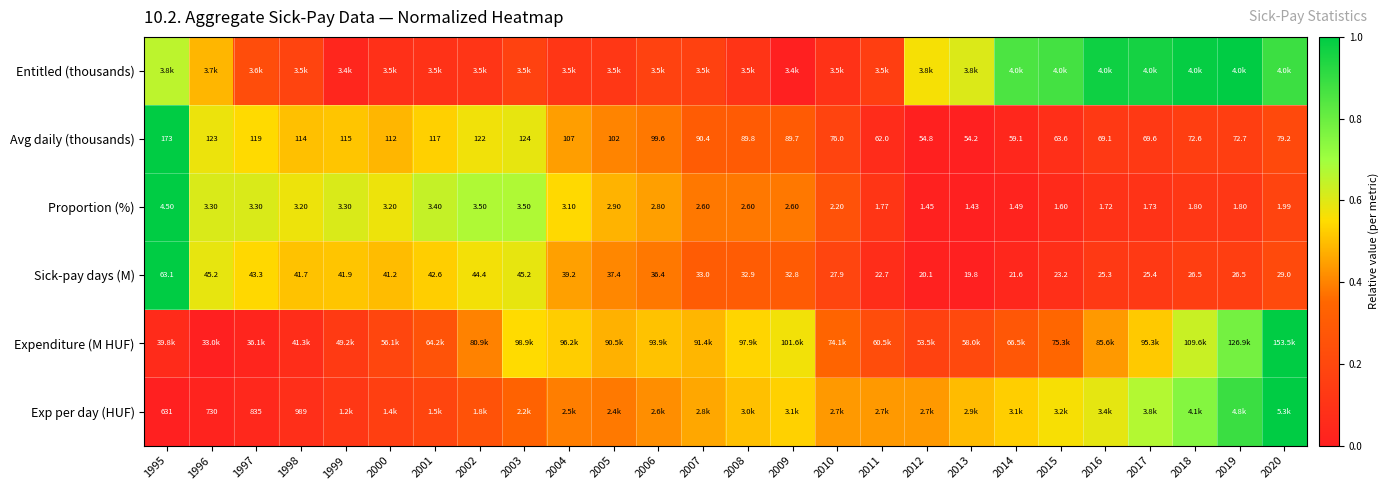

How many data points in Avg daily (thousands) are less than 90?

13